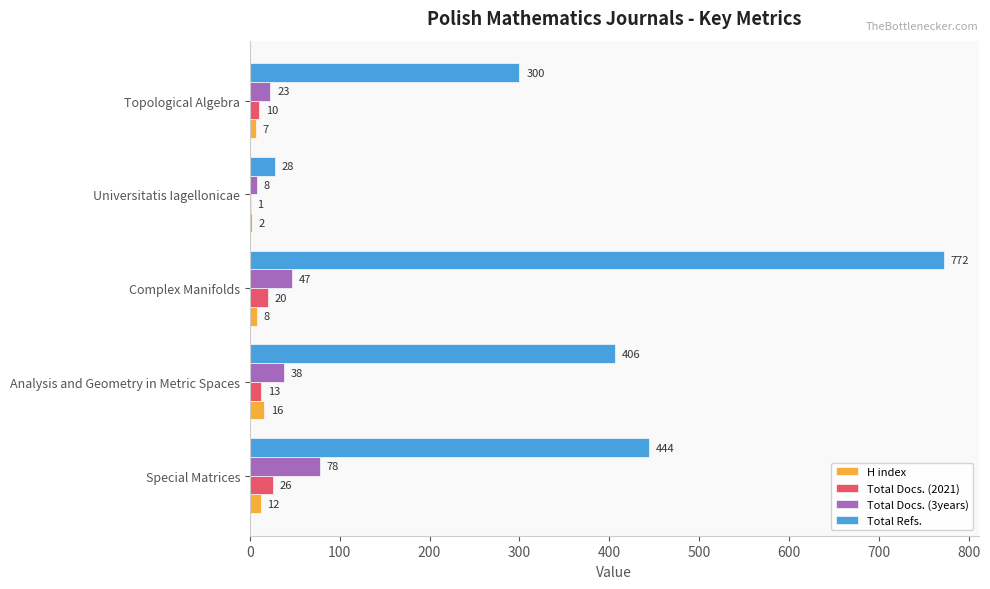

Which series changed the most between Special Matrices and Analysis and Geometry in Metric Spaces?

Total Docs. (3years)